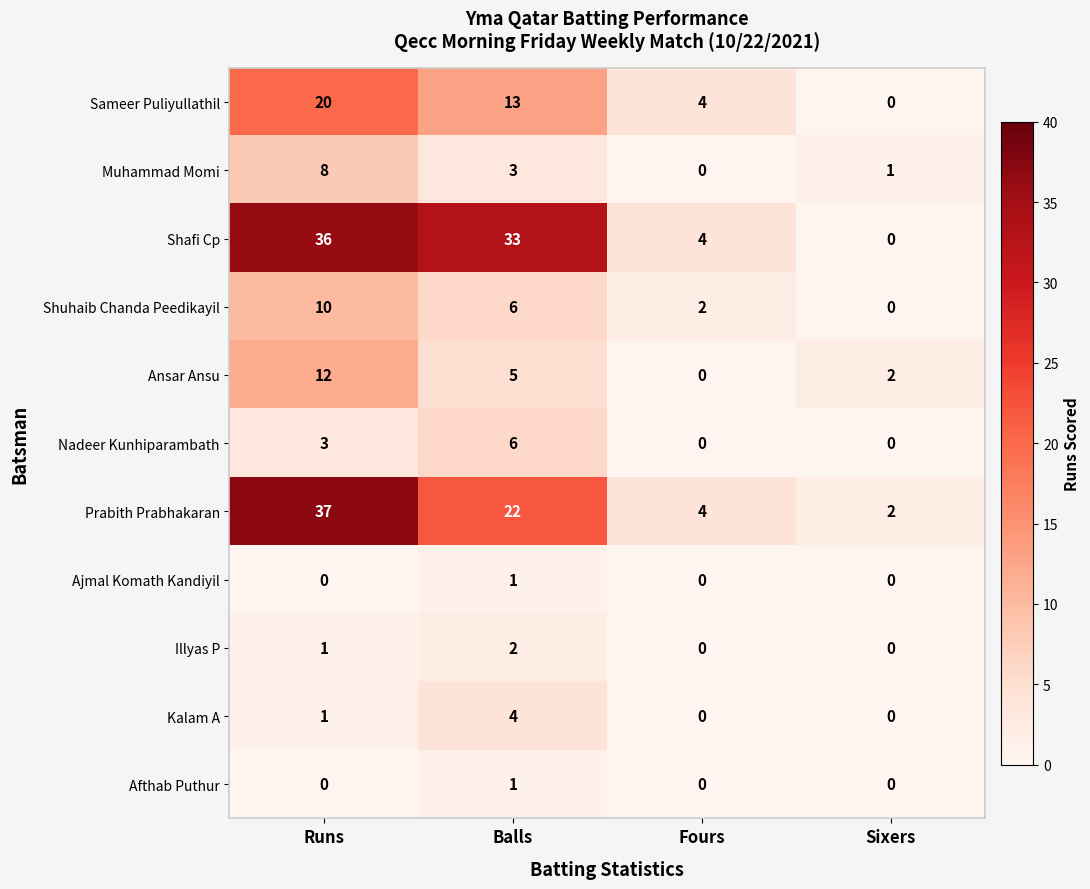

What is the difference between the second highest and minimum values in the Shuhaib Chanda Peedikayil series?

6